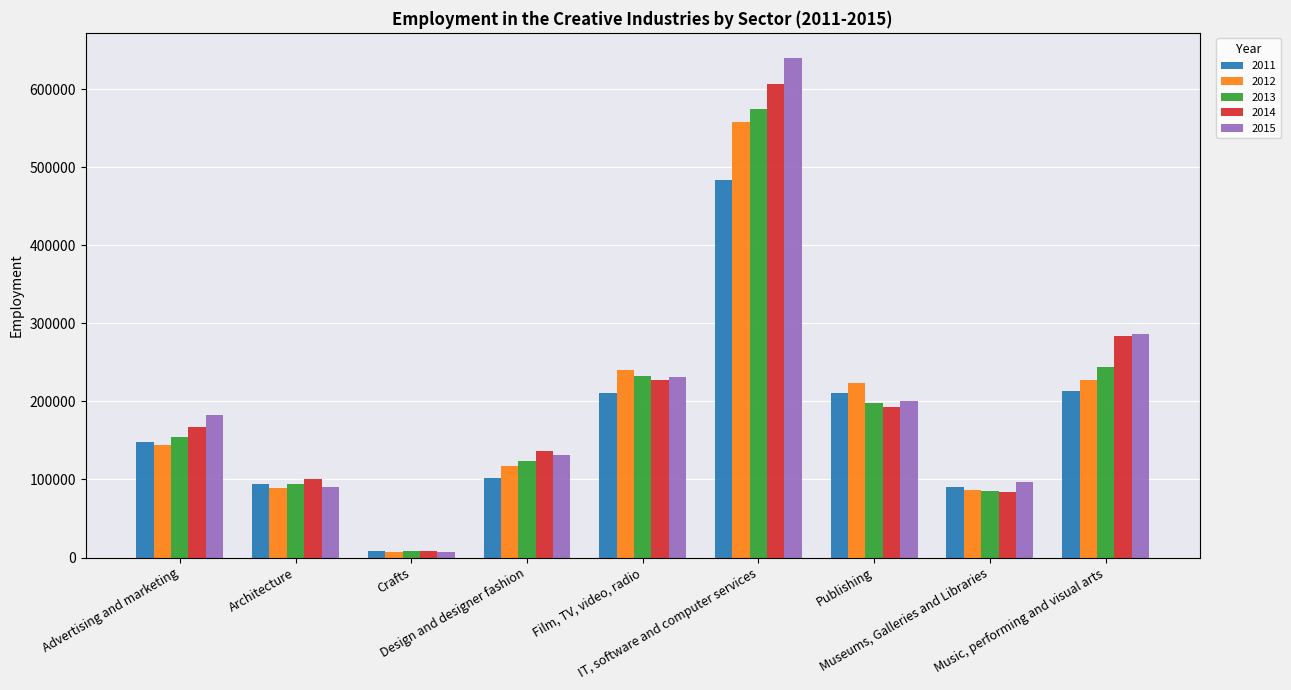

Which series has the widest spread of values?

2015